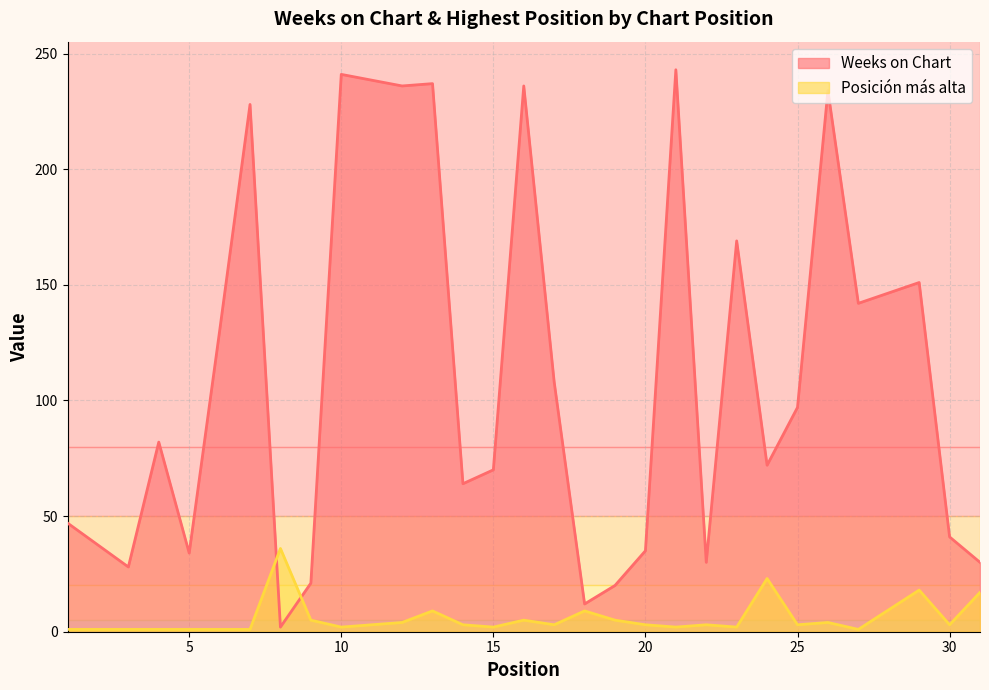

Does the chart have visible grid lines?

Yes